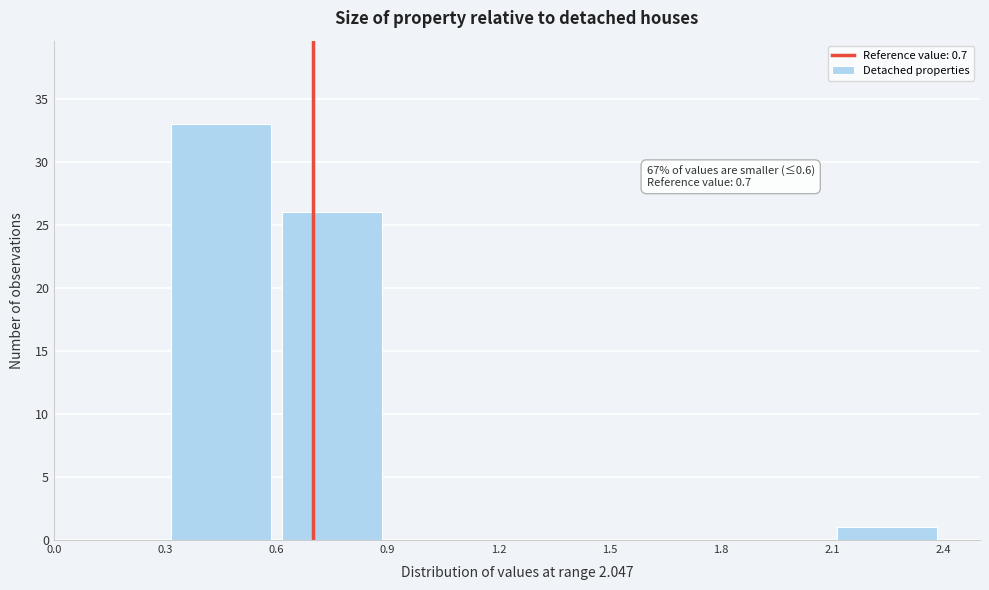

Over which range of the x-axis is the bar tallest?

0.3 to 0.6